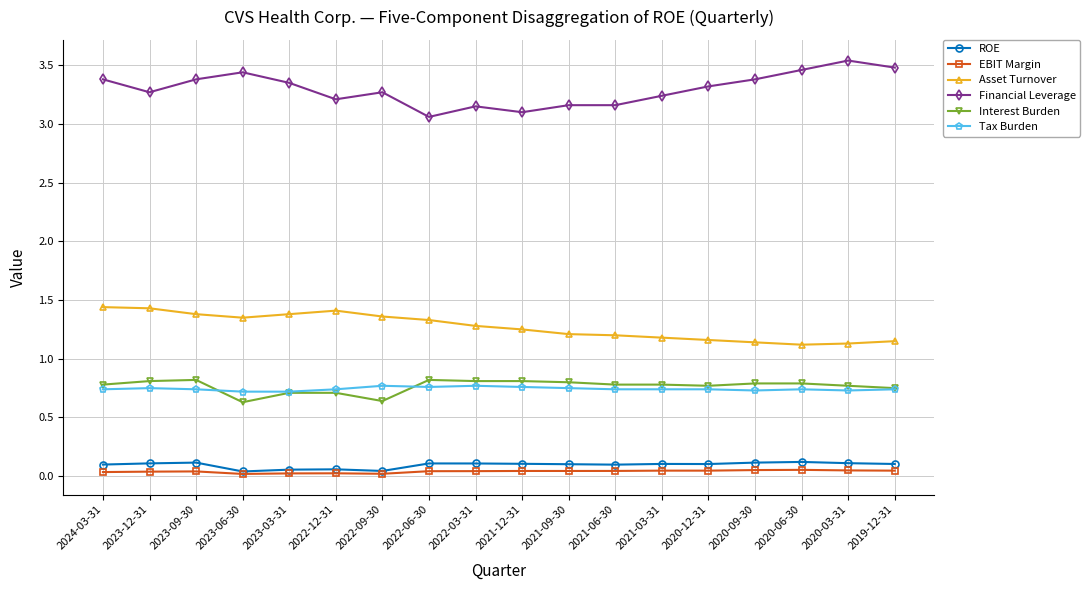

How many Asset Turnover values are between 1 and 2?

18